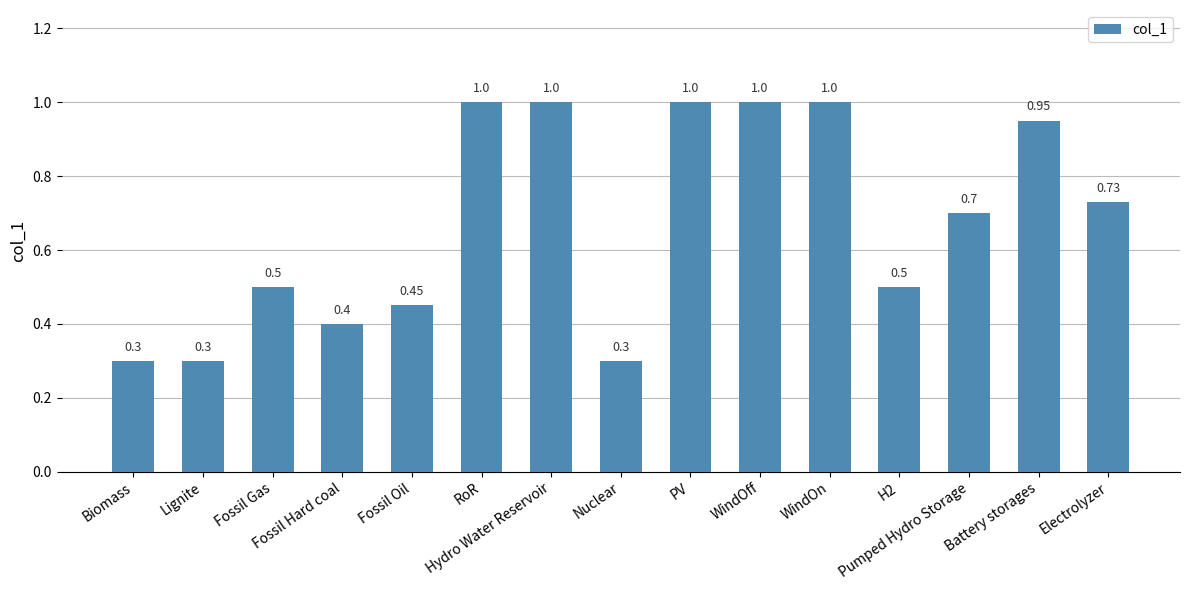

What is the average value?

0.7